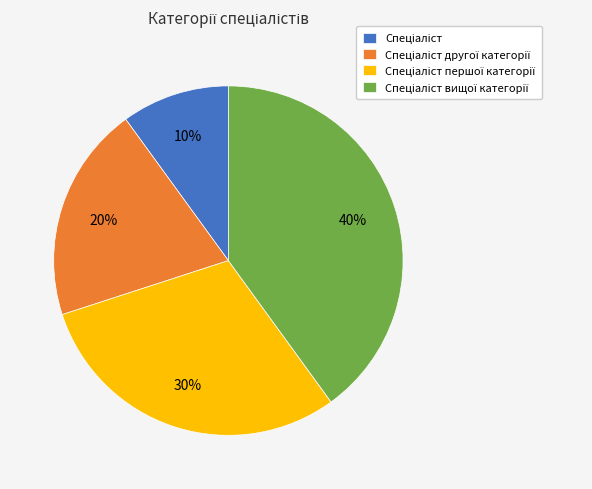

Does any single category account for the majority?

No